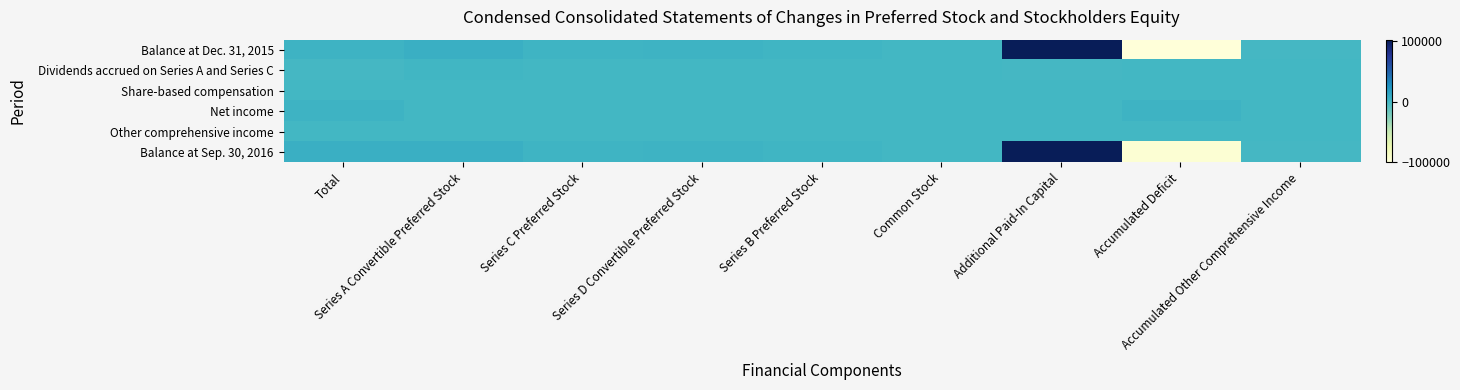

At which category is the sum across all series the highest?

Additional Paid-In Capital